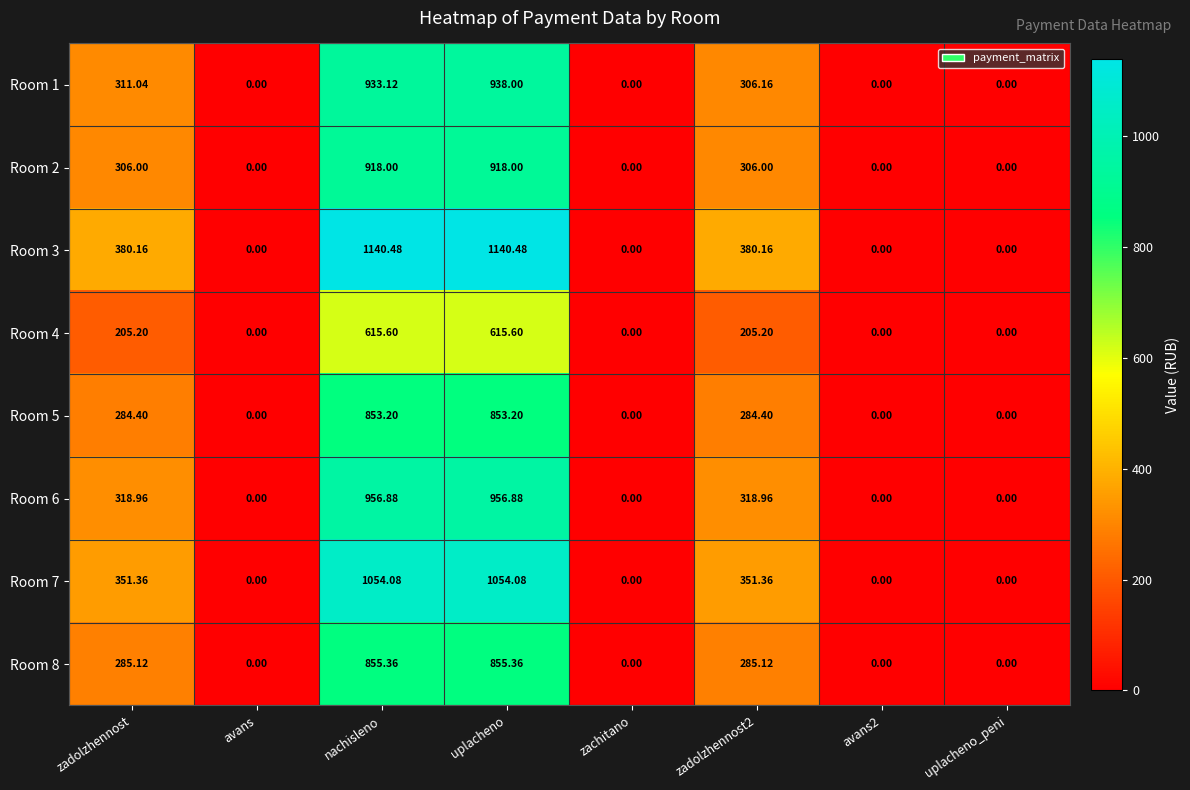

Where does the Room 4 series first go above 205?

zadolzhennost